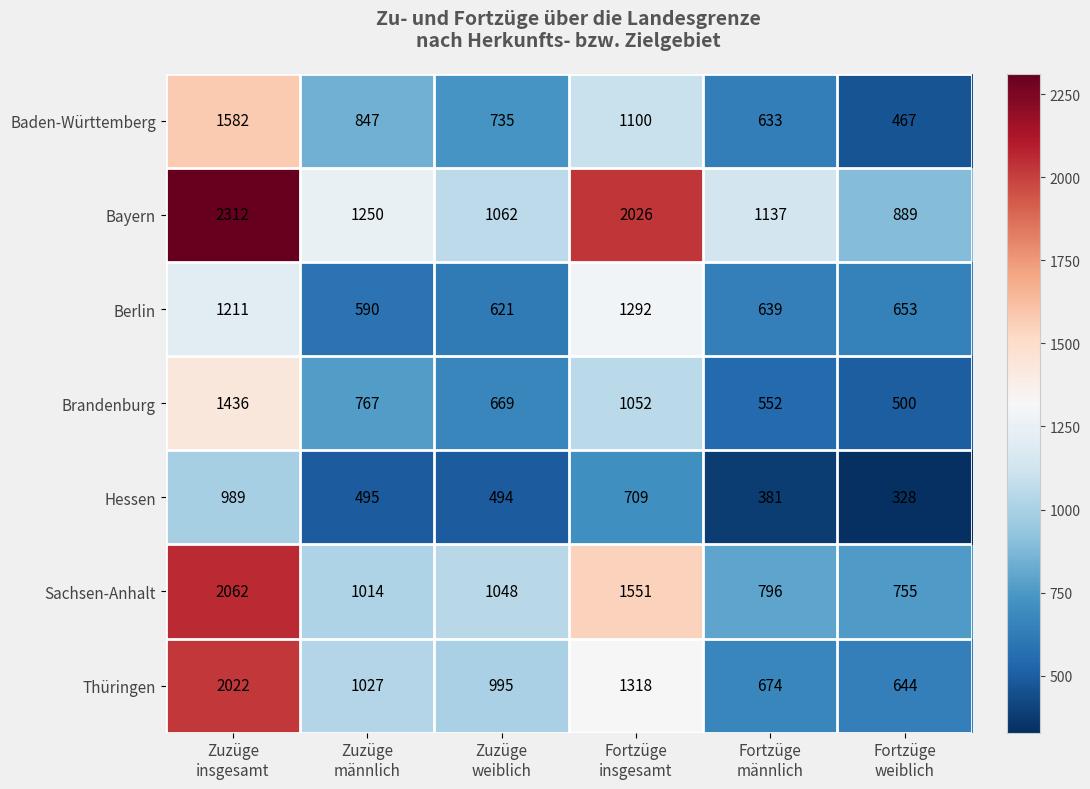

Count the number of categories in the chart.

6